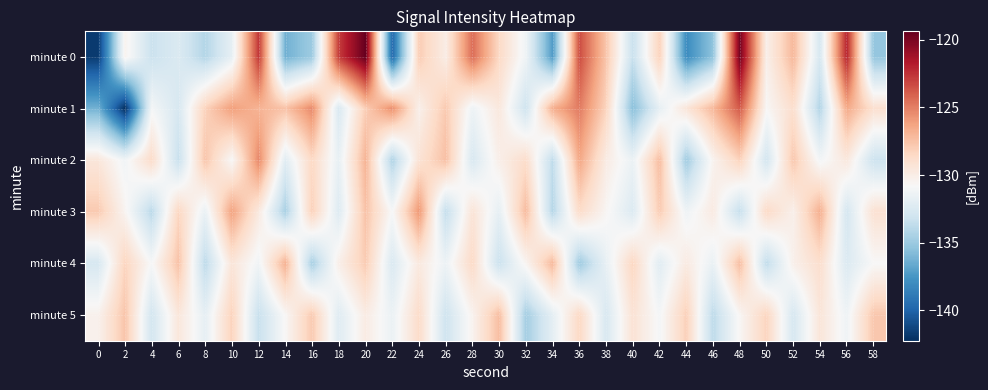

Reading left to right, what are all the values shown in this chart?

minute 0: 0=-141.7	2=-130.4	4=-133.3	6=-132.5	8=-134.1	10=-131.8	12=-122.7	14=-136.3	16=-134.9	18=-122.9	20=-119.4	22=-139.8	24=-127.9	26=-130.0	28=-124.4	30=-128.6	32=-131.3	34=-137.3	36=-123.4	38=-127.6	40=-133.4	42=-128.2	44=-138.0	46=-135.4	48=-119.8	50=-130.2	52=-127.1	54=-132.7	56=-122.0	58=-135.2
minute 1: 0=-136.3	2=-142.2	4=-131.0	6=-132.7	8=-128.2	10=-126.1	12=-126.9	14=-127.5	16=-125.3	18=-132.5	20=-128.0	22=-125.5	24=-130.2	26=-127.8	28=-131.4	30=-129.6	32=-133.1	34=-126.7	36=-124.9	38=-128.3	40=-135.6	42=-131.8	44=-129.4	46=-127.1	48=-123.8	50=-130.7	52=-128.9	54=-134.2	56=-126.5	58=-129.0
minute 2: 0=-129.5	2=-131.2	4=-128.7	6=-133.4	8=-127.6	10=-130.8	12=-125.3	14=-132.1	16=-128.5	18=-131.7	20=-126.9	22=-134.3	24=-129.2	26=-127.4	28=-132.6	30=-130.1	32=-128.8	34=-133.7	36=-126.4	38=-129.9	40=-131.5	42=-127.3	44=-134.8	46=-130.4	48=-128.2	50=-132.9	52=-127.7	54=-131.1	56=-129.6	58=-133.2
minute 3: 0=-127.8	2=-130.5	4=-133.9	6=-128.4	8=-131.6	10=-126.2	12=-129.7	14=-134.5	16=-128.1	18=-132.3	20=-127.5	22=-130.9	24=-125.8	26=-133.6	28=-129.3	30=-131.8	32=-127.2	34=-134.1	36=-128.7	38=-130.6	40=-132.4	42=-127.9	44=-131.3	46=-129.8	48=-133.5	50=-128.6	52=-130.2	54=-126.7	56=-132.8	58=-129.1
minute 4: 0=-132.7	2=-128.3	4=-130.9	6=-127.5	8=-133.8	10=-129.4	12=-131.2	14=-126.8	16=-134.6	18=-130.1	20=-127.9	22=-132.5	24=-129.7	26=-131.4	28=-128.6	30=-133.3	32=-130.5	34=-127.1	36=-134.9	38=-131.7	40=-128.4	42=-132.1	44=-129.8	46=-131.6	48=-127.3	50=-133.7	52=-130.2	54=-128.9	56=-132.4	58=-130.8
minute 5: 0=-130.3	2=-127.6	4=-132.9	6=-129.5	8=-131.8	10=-128.2	12=-133.4	14=-130.7	16=-127.8	18=-132.2	20=-129.9	22=-131.5	24=-128.7	26=-133.1	28=-130.4	30=-127.3	32=-134.7	34=-131.9	36=-128.5	38=-132.6	40=-129.2	42=-131.0	44=-128.1	46=-133.8	48=-130.6	50=-128.3	52=-132.7	54=-129.4	56=-131.3	58=-127.7